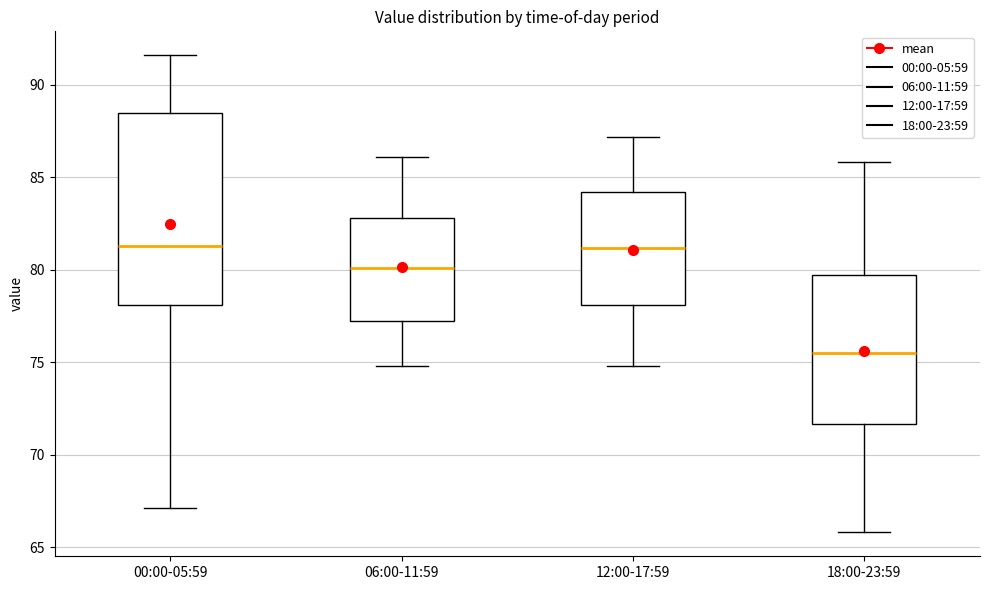

Which box's median line is the lowest?

18:00-23:59